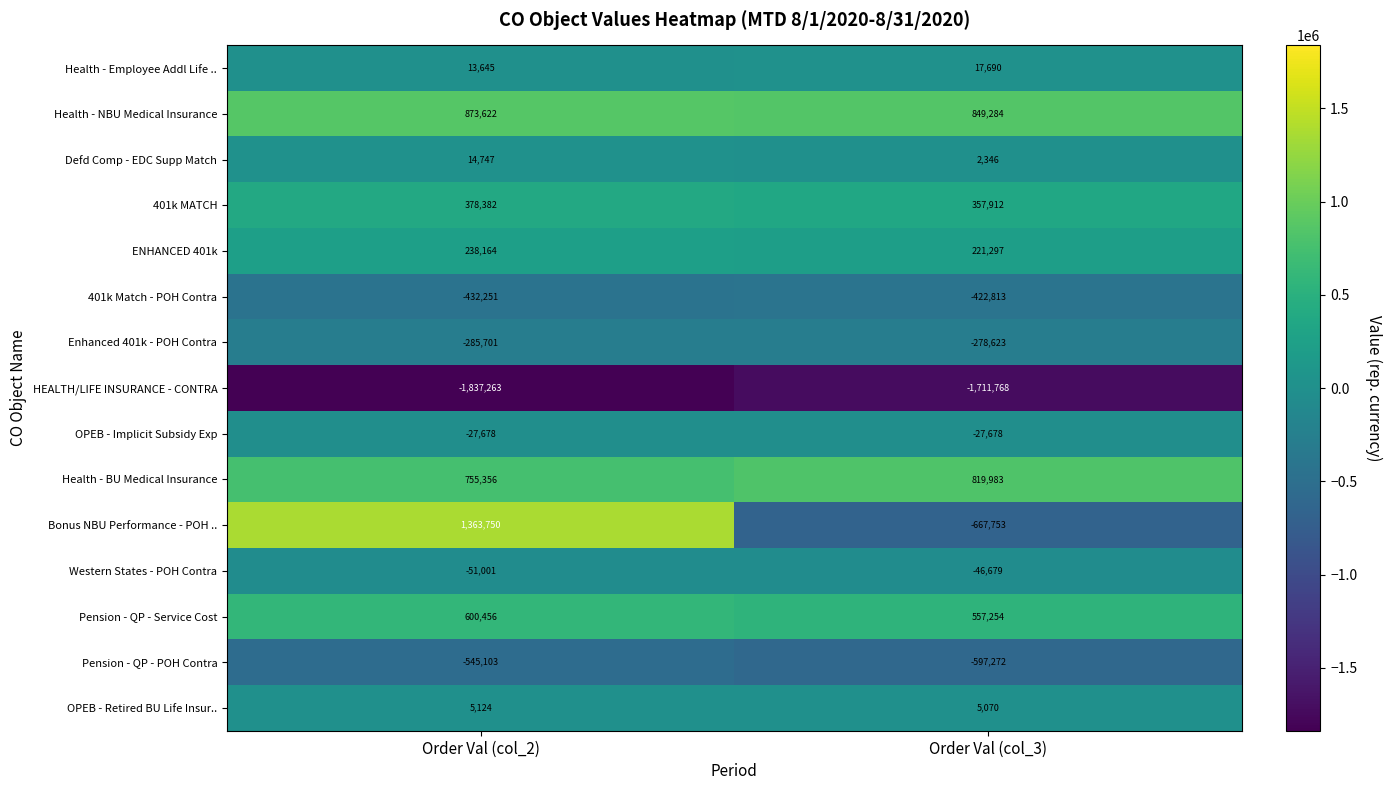

What is the sum of all 401k MATCH values?

736294